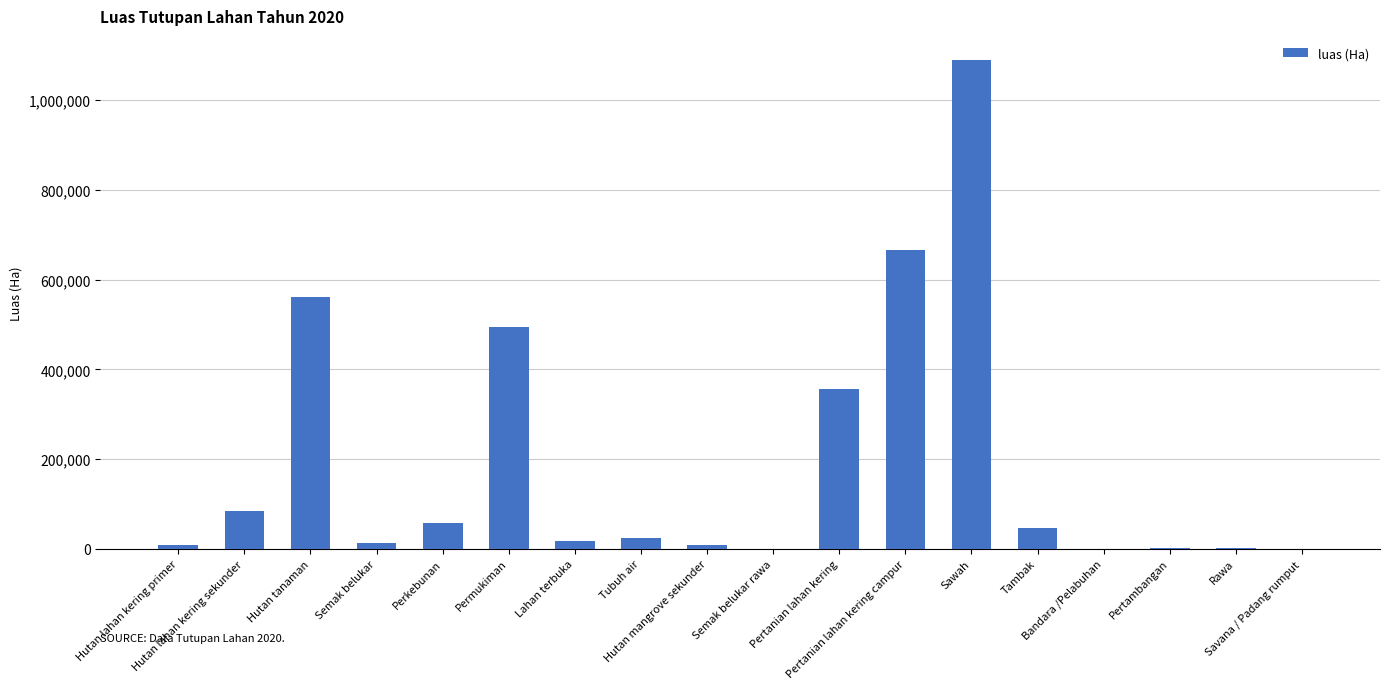

What is the maximum value shown in the chart?

1088599.4